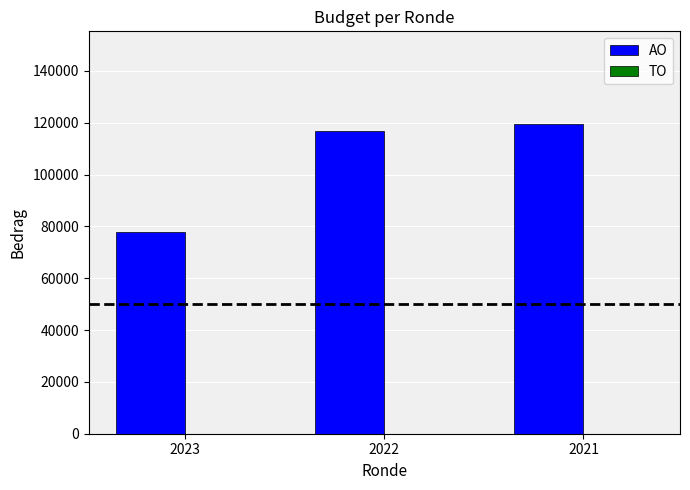

How many series are shown in this chart?

1